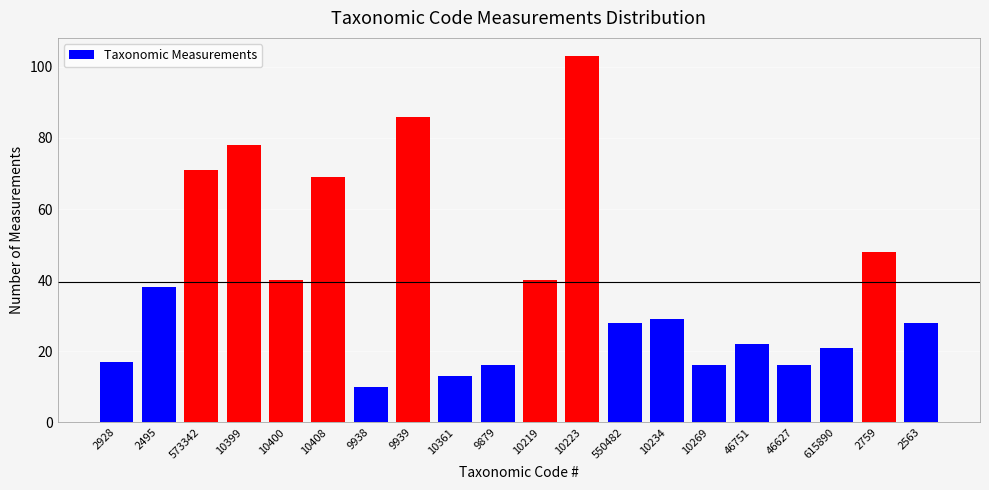

Reading right to left, transcribe all the data shown in this chart.

28	48	21	16	22	16	29	28	103	40	16	13	86	10	69	40	78	71	38	17